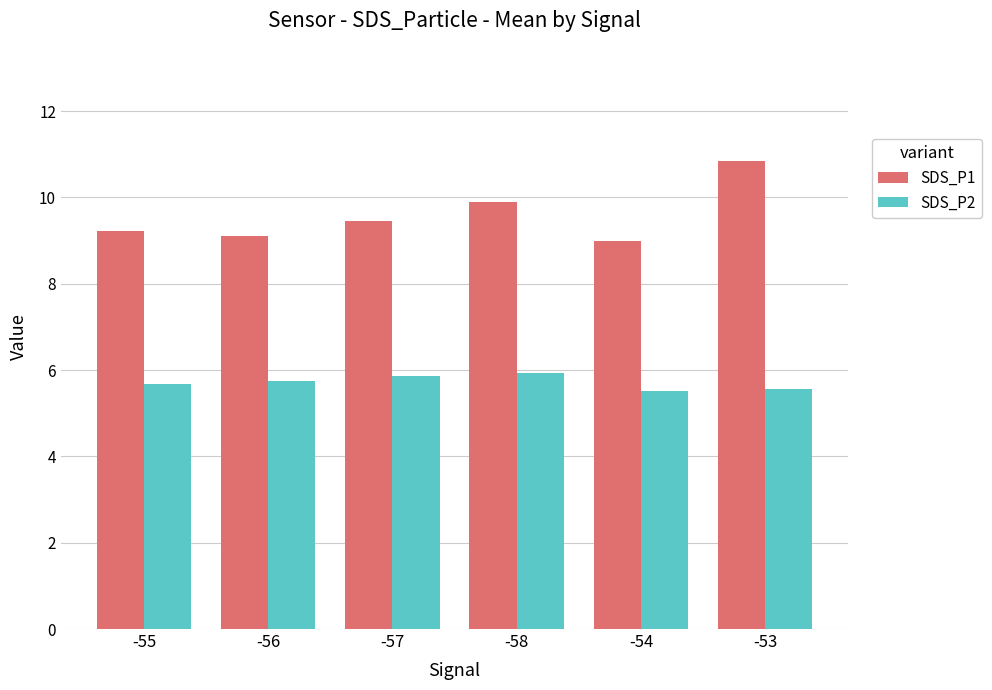

What is the lowest value of the SDS_P1 series?

9.0